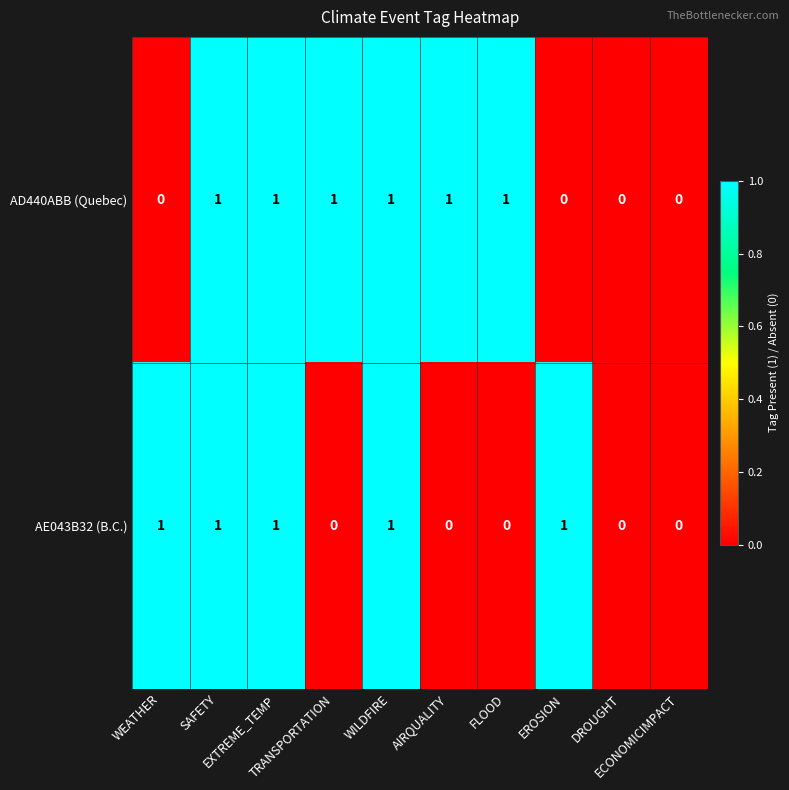

How many AD440ABB (Quebec) values are between 0 and 1?

10